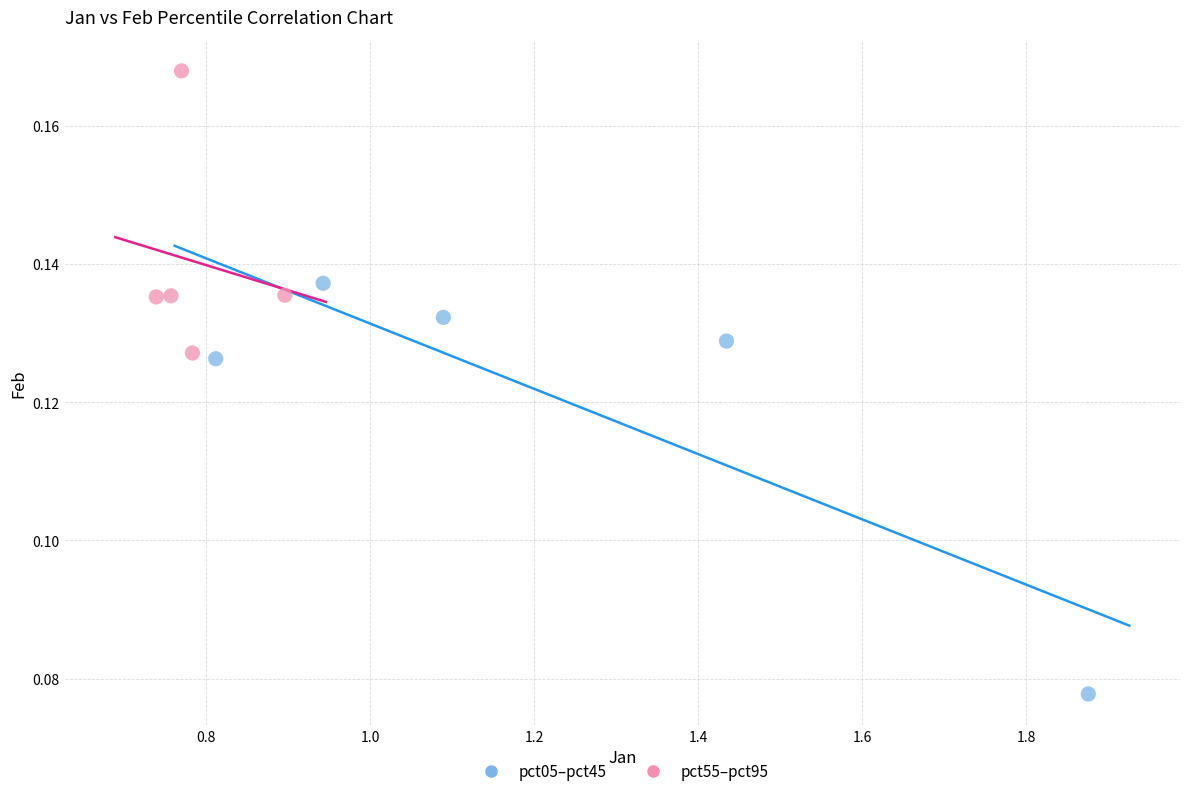

Which series contains the lowest Y value?

pct05–pct45